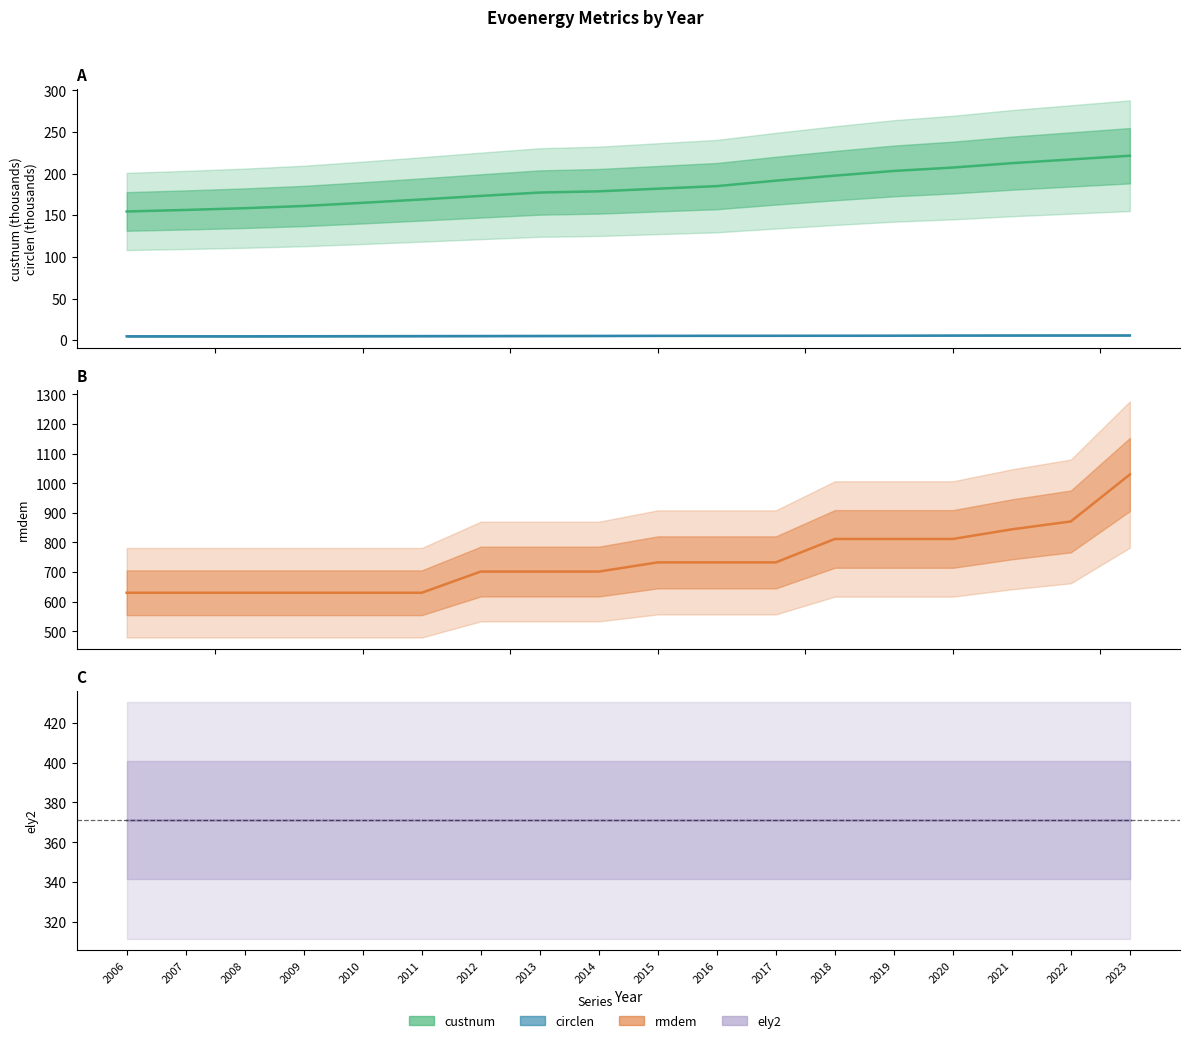

Reading left to right, extract all data points from this chart.

custnum: 154.5	156.4	158.5	161.1	164.9	168.9	173.2	177.3	178.7	181.9	185.0	191.5	197.5	203.2	207.2	212.5	216.9	221.4
circlen: 4.7	4.7	4.7	4.8	4.8	4.9	5.0	5.1	5.2	5.3	5.3	5.3	5.4	5.4	5.6	5.7	5.7	5.7
rmdem: 630.1	630.1	630.1	630.1	630.1	630.1	701.7	701.7	701.7	732.7	732.7	732.7	811.8	811.8	811.8	844.3	871.0	1029.5